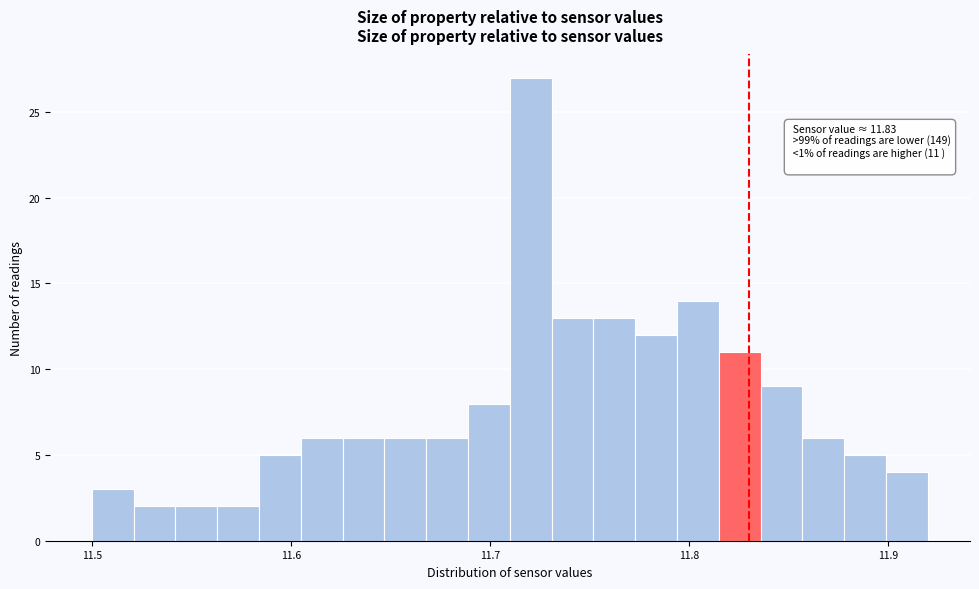

Read against the x-axis, roughly where is the centre of the tallest bar?

11.72